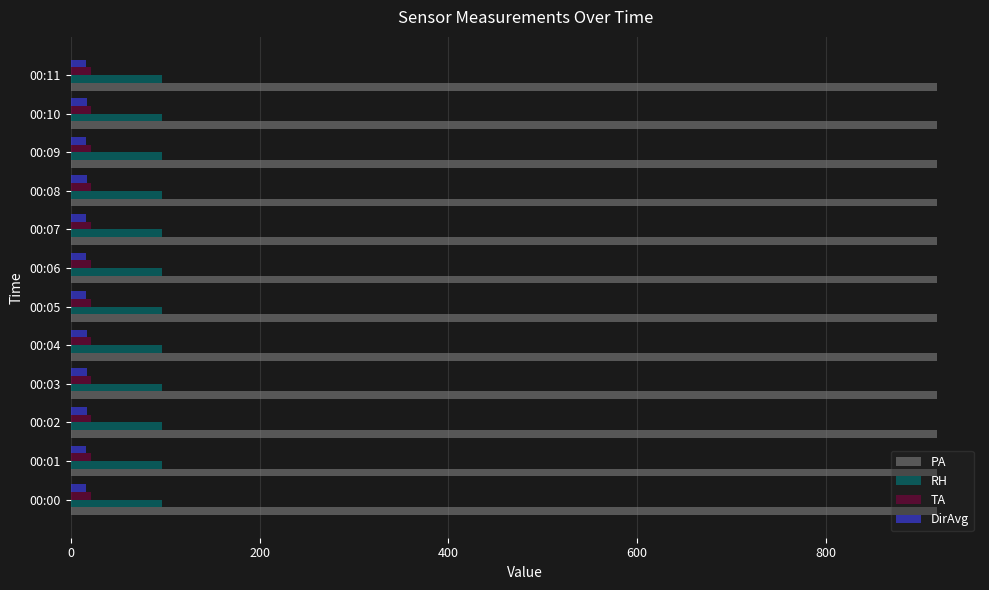

Which series has the largest range (max minus min)?

DirAvg